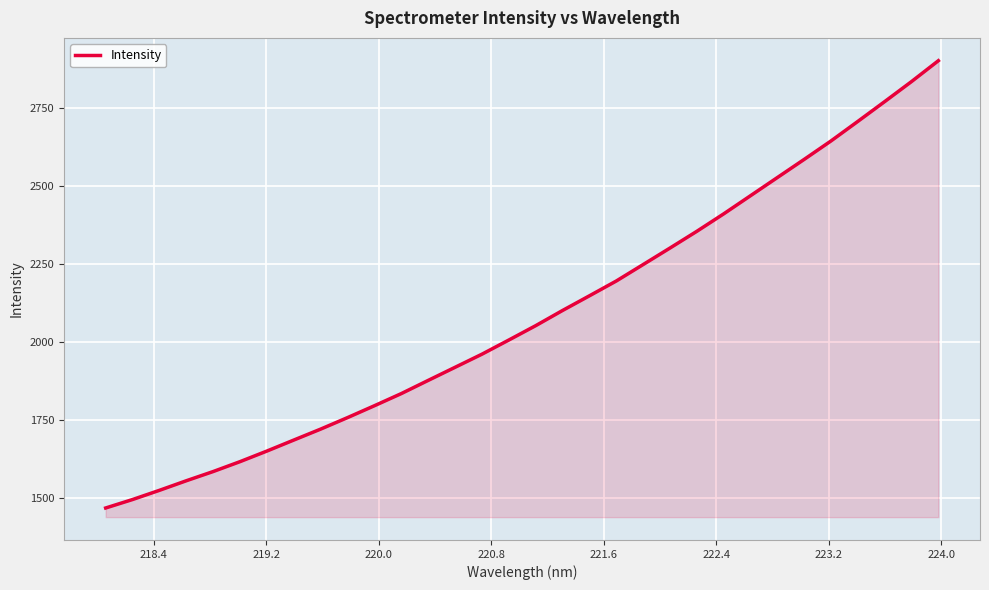

What is the difference between the maximum and minimum values?

1433.4